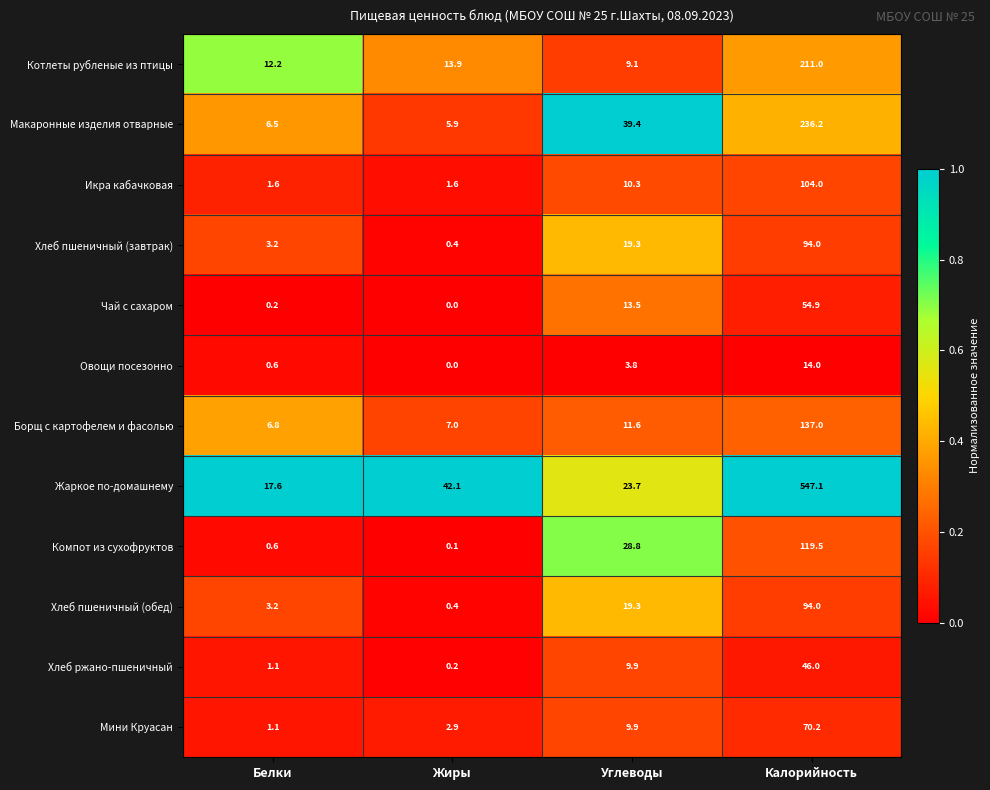

Which series has the largest total across all categories?

Жаркое по-домашнему